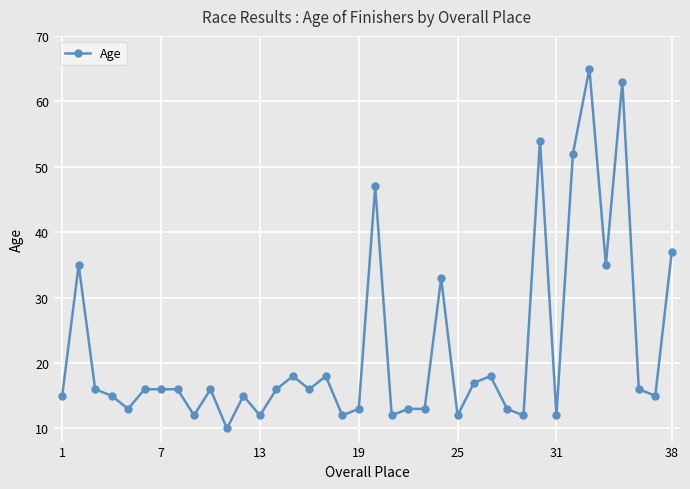

True or false: there are more than 1 points higher than both neighbors.

True